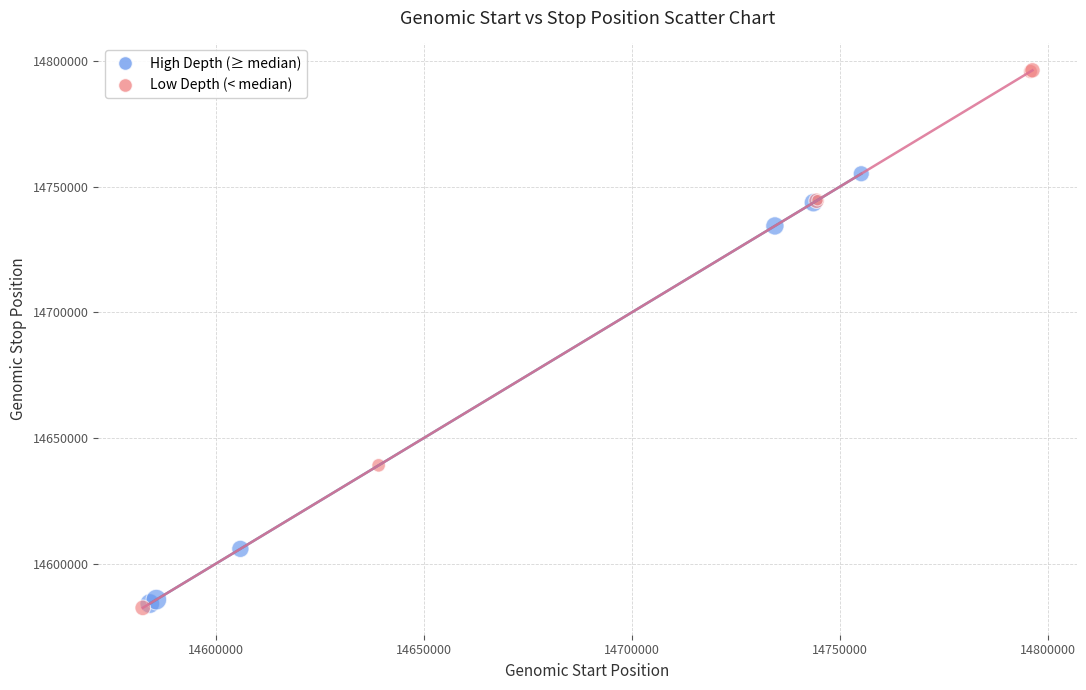

Which series has the largest Y range (max minus min)?

Low Depth (< median)